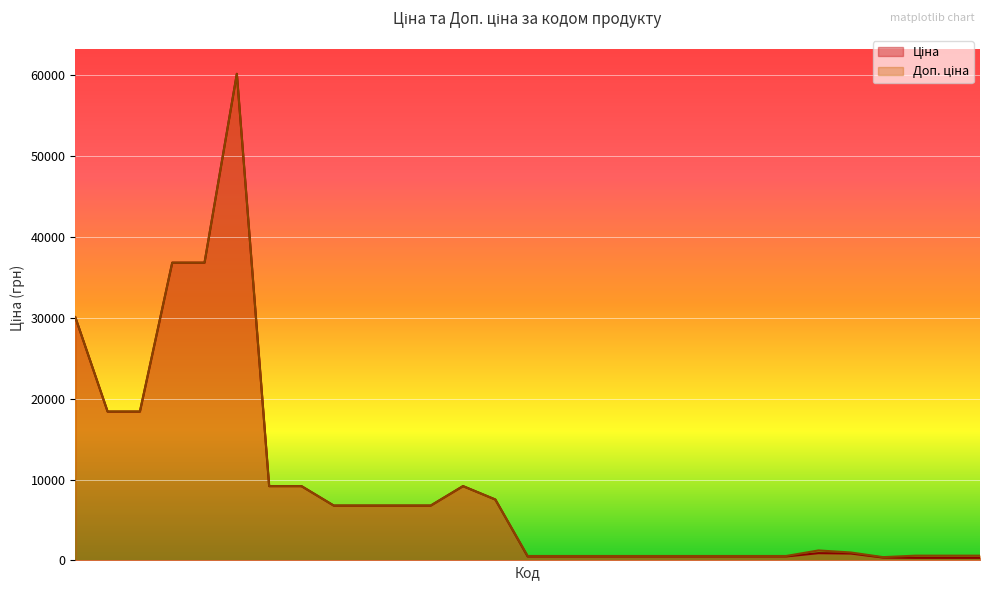

Which series has the largest total across all categories?

Доп. ціна